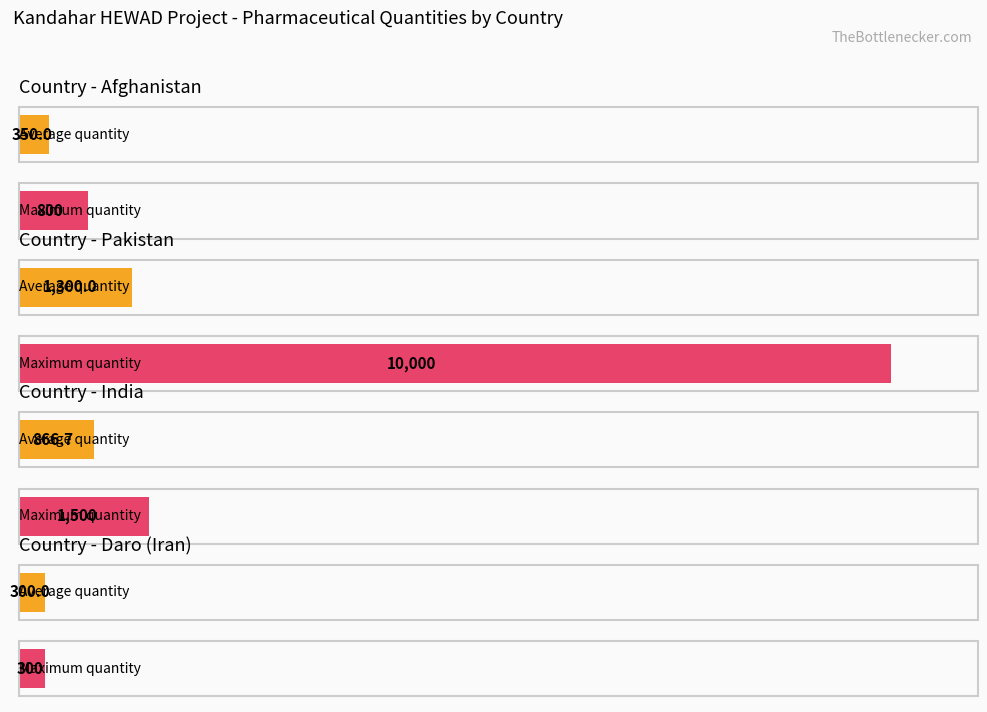

What is the label of the 11th bar from the right?

Pakistan